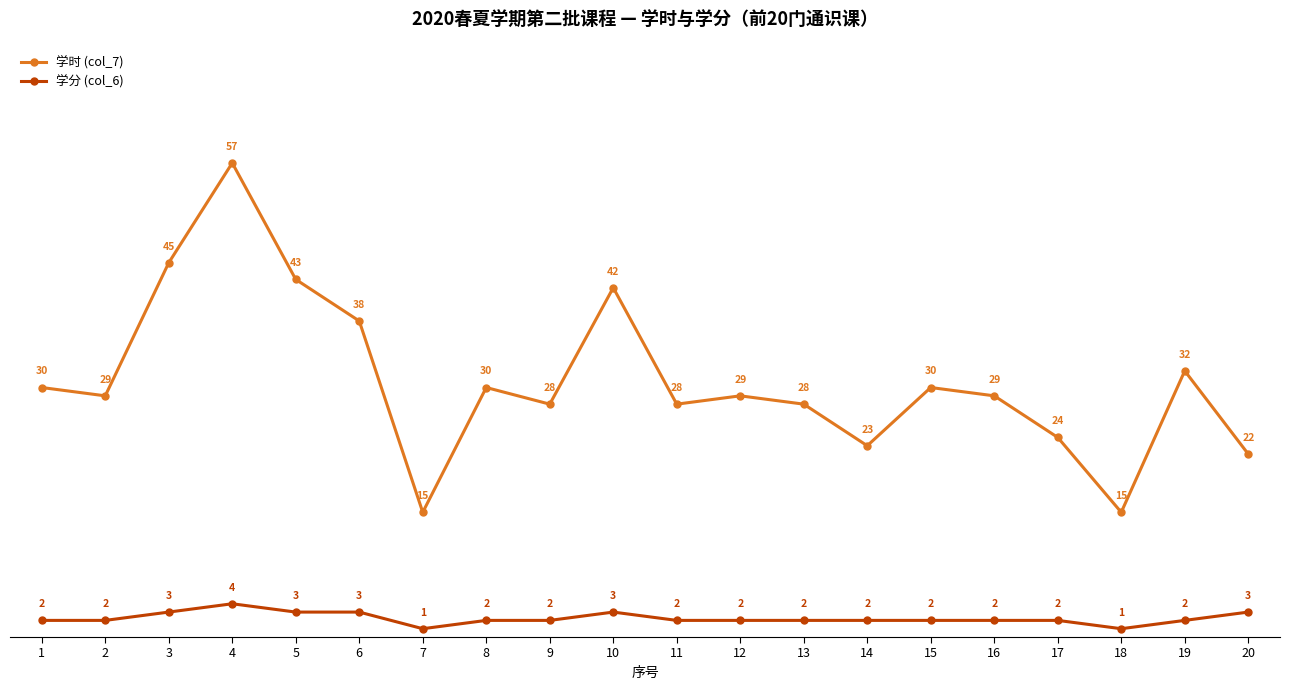

True or false: 学分 (col_6) has a value of 2 at 17.

True